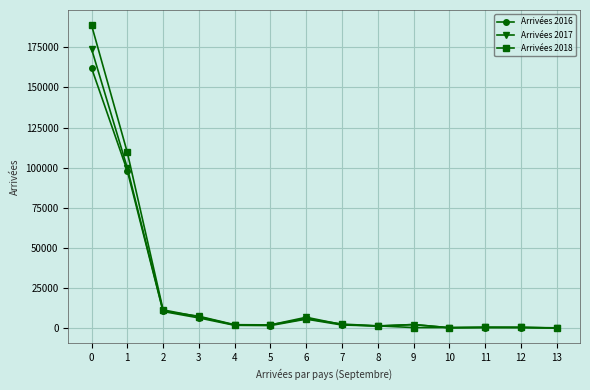

Is this an area chart (filled region under the line)?

No